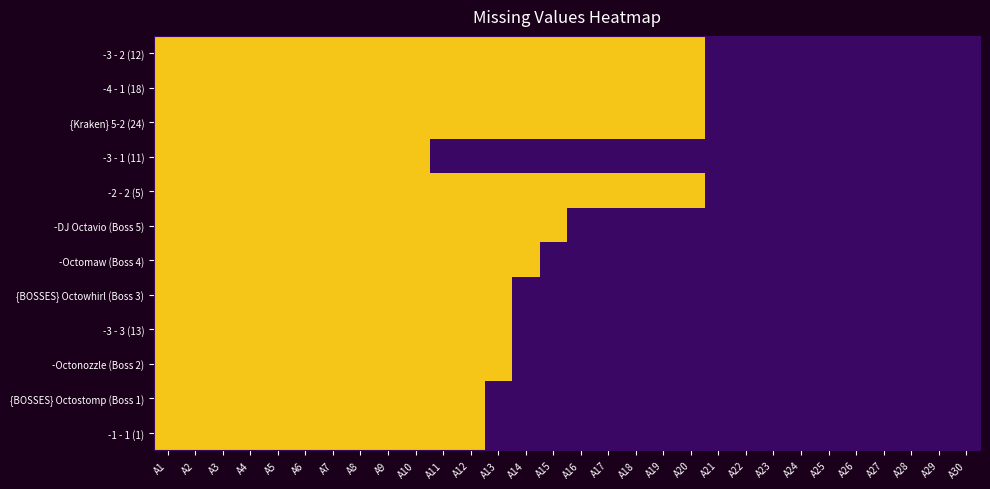

At how many categories does at least one series exceed 0?

20